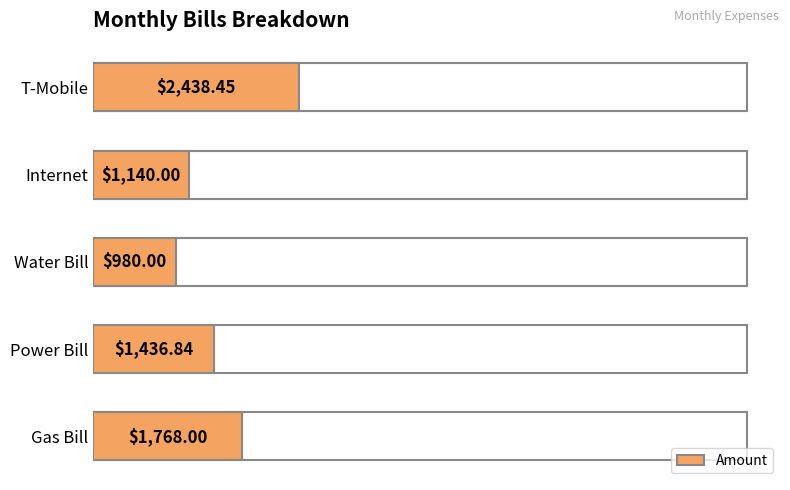

At which label is the value closest to 1709?

Gas Bill